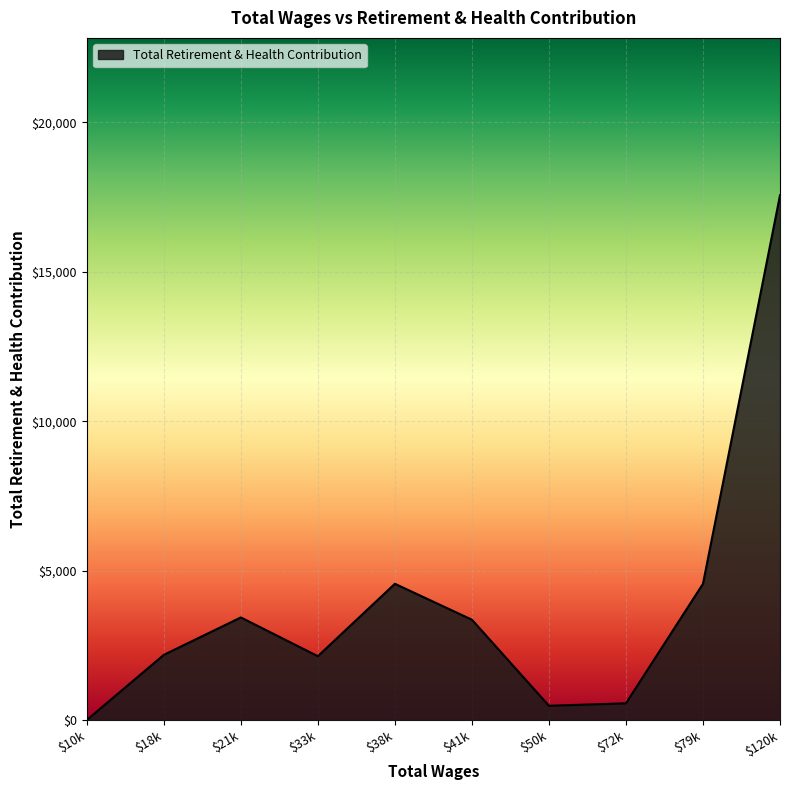

Is it true that the value at $120k is 11942?

False